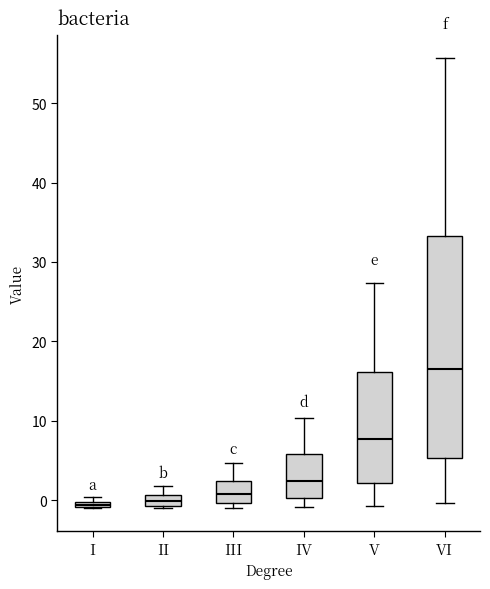

Comparing the boxes themselves (not the whiskers), which one is the tallest?

VI